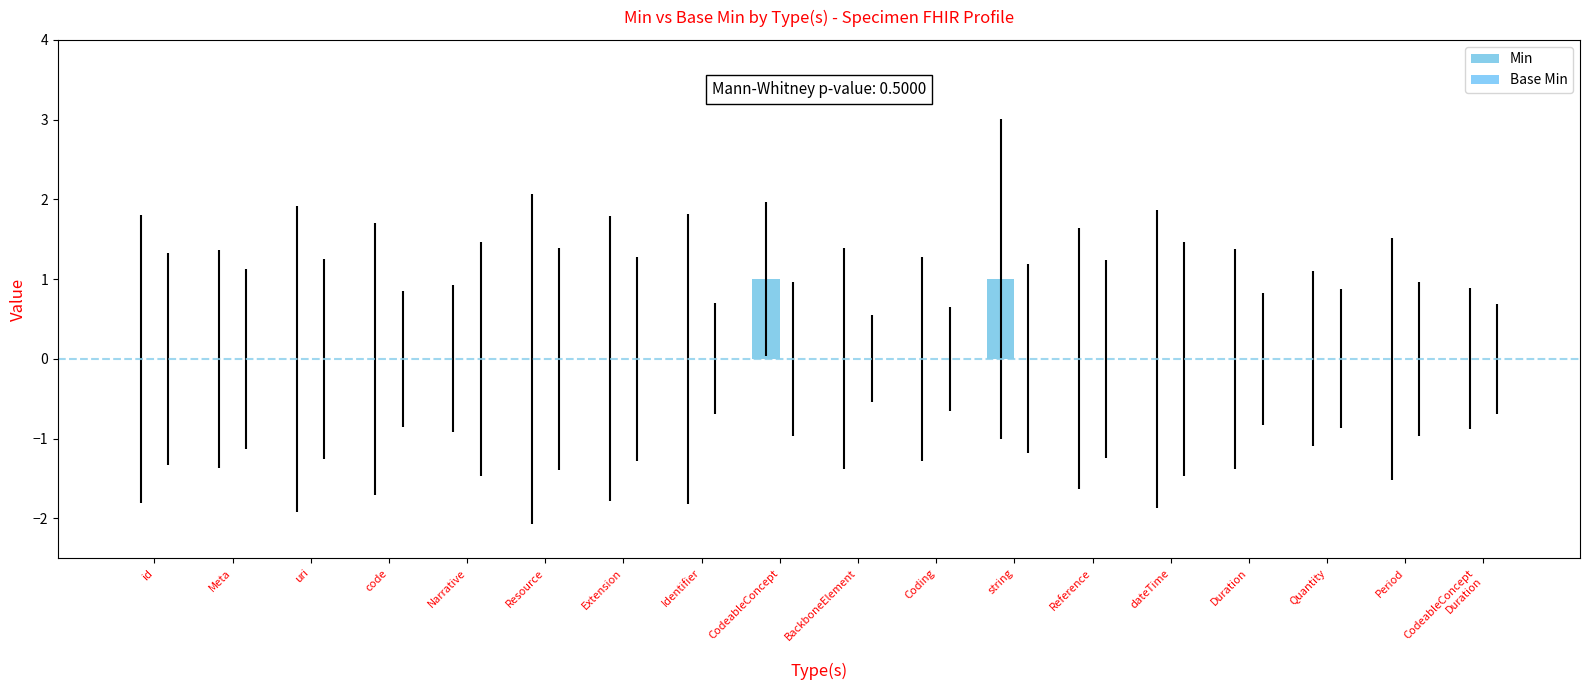

Count the number of data series in this chart.

1